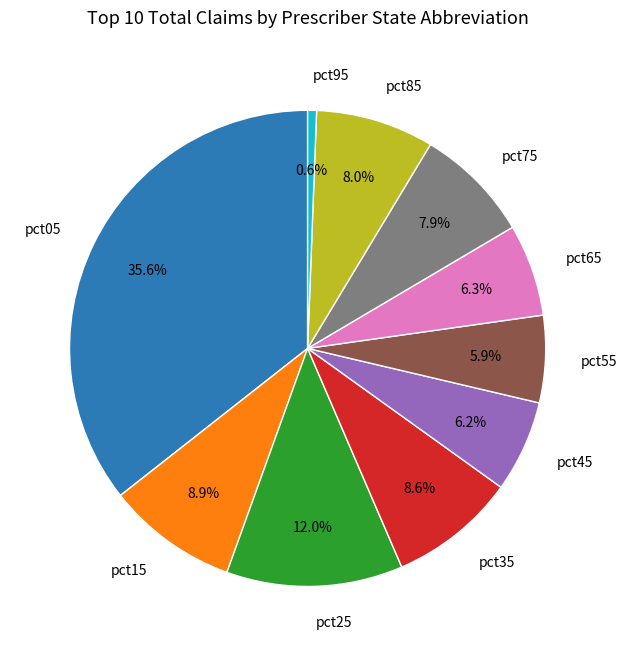

How much of the chart is everything except pct75?

92.1%